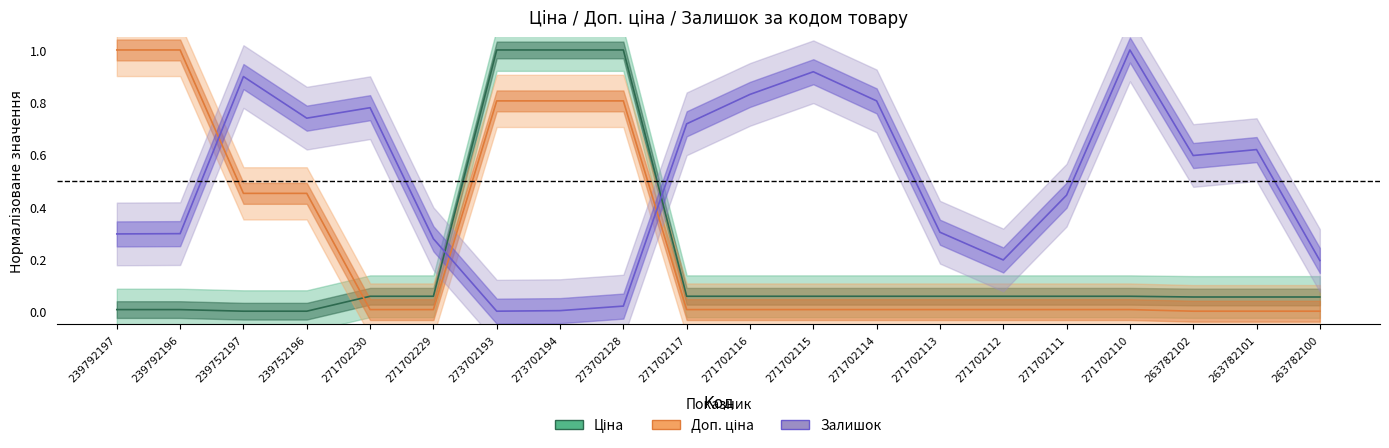

Reading left to right, transcribe all the data shown in this chart.

Ціна: 0.0	0.0	0.0	0.0	0.1	0.1	1.0	1.0	1.0	0.1	0.1	0.1	0.1	0.1	0.1	0.1	0.1	0.1	0.1	0.1
Доп. ціна: 1.0	1.0	0.5	0.5	0.0	0.0	0.8	0.8	0.8	0.0	0.0	0.0	0.0	0.0	0.0	0.0	0.0	0.0	0.0	0.0
Залишок: 0.3	0.3	0.9	0.7	0.8	0.3	0.0	0.0	0.0	0.7	0.8	0.9	0.8	0.3	0.2	0.4	1.0	0.6	0.6	0.2